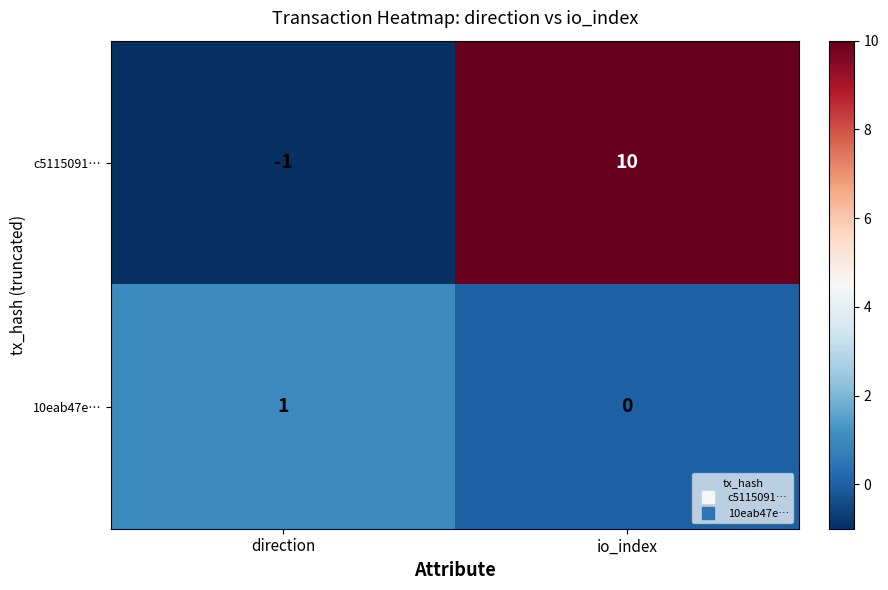

At which category does the chart reach its peak across all series?

io_index